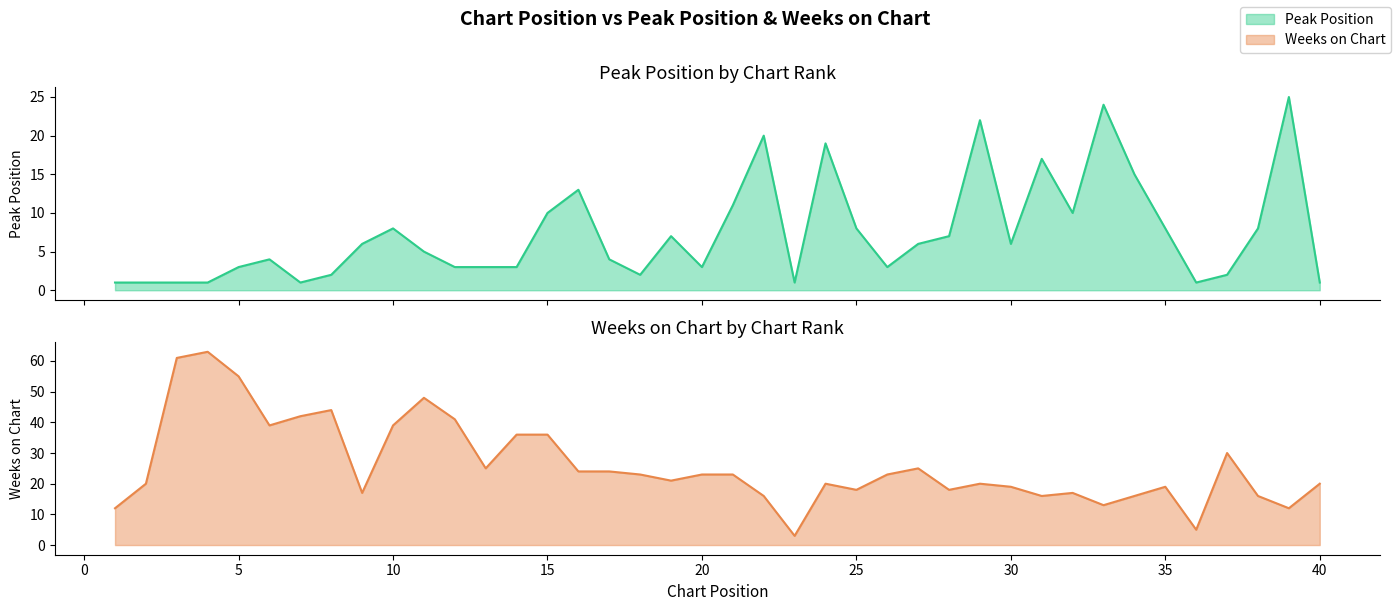

Between which two adjacent categories do Peak Position and Weeks on Chart first intersect?

21 and 22